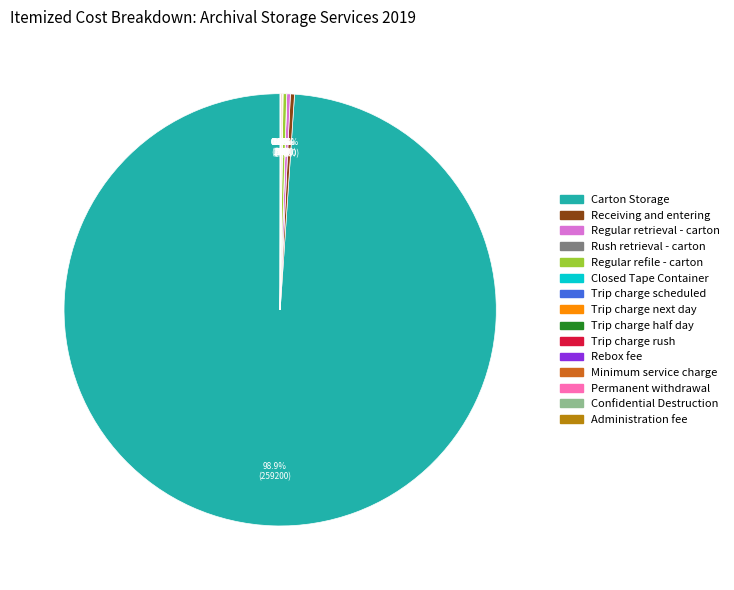

Which slice represents more than half of the pie?

Carton Storage